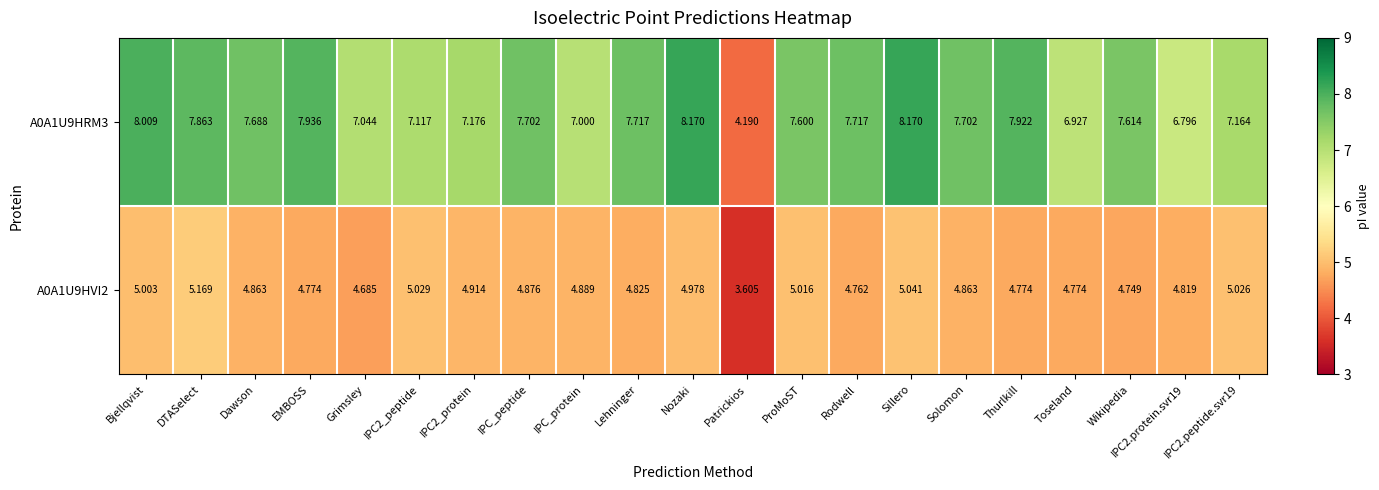

At which category does the chart reach its minimum across all series?

Patrickios